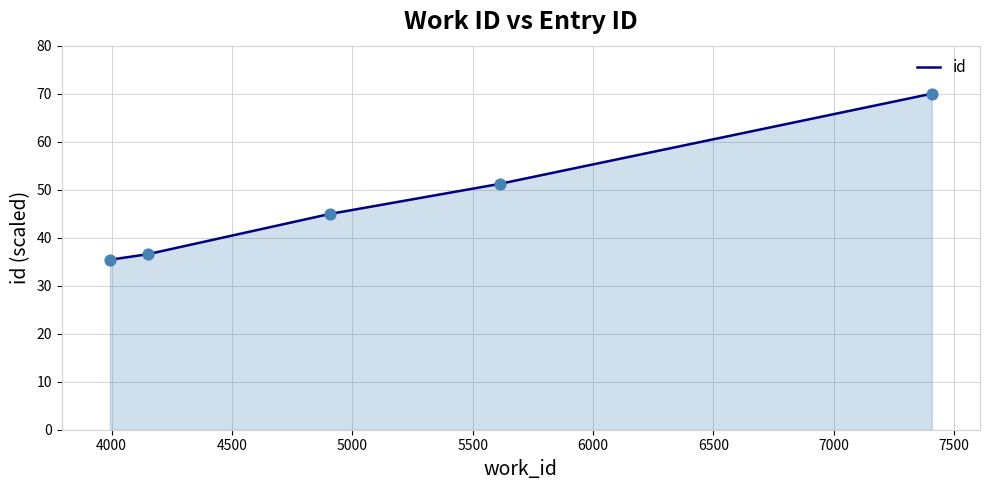

What is the difference between the maximum and second lowest values?

33.4